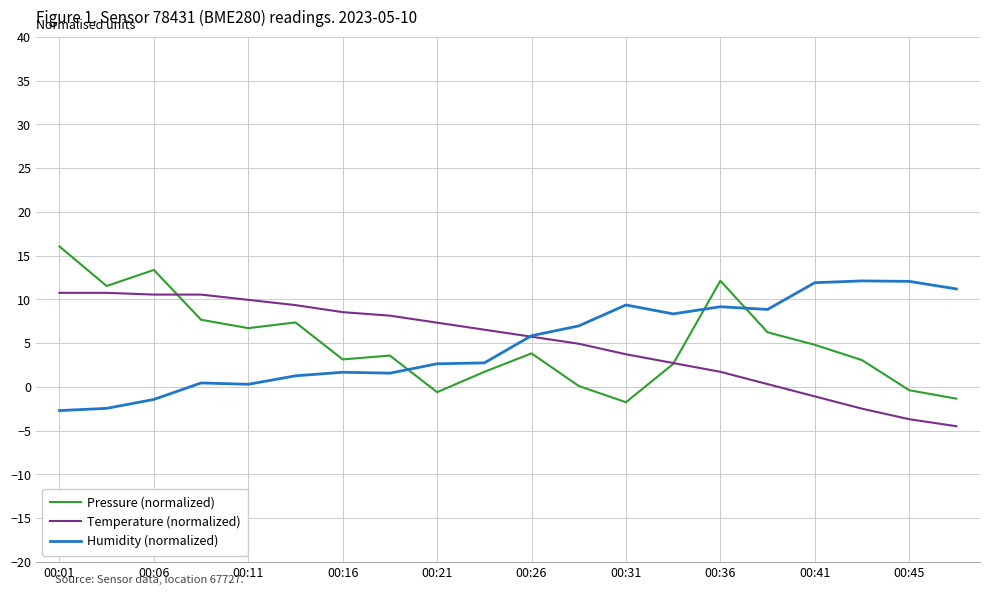

True or false: Humidity (normalized) and Pressure (normalized) cross at least once.

True